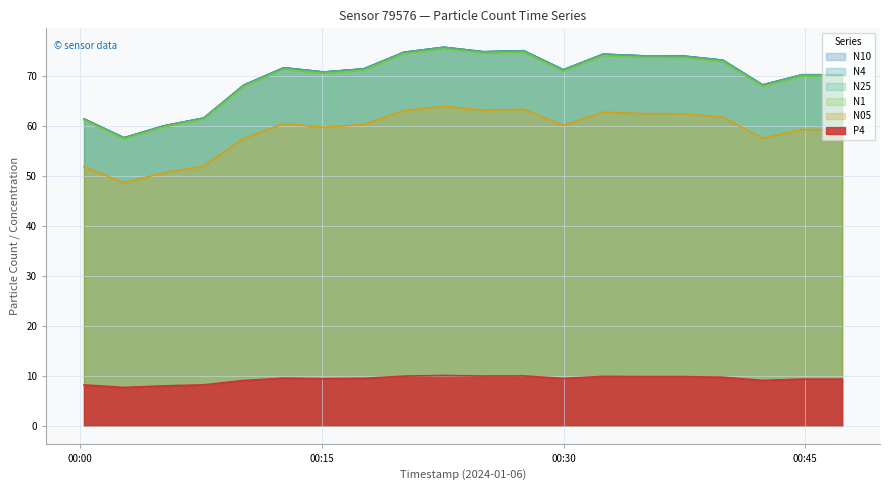

What is the average value of the N05 series?

59.0